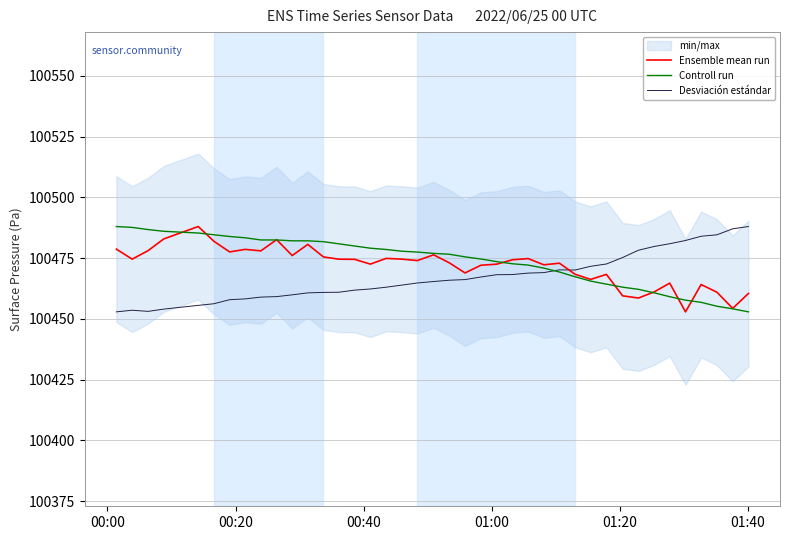

Reading right to left, list all the values displayed in this chart.

Ensemble mean run: 100460.4	100454.3	100460.9	100464.1	100452.9	100464.7	100461.1	100458.6	100459.4	100468.3	100466.2	100468.3	100472.9	100472.2	100474.8	100474.3	100472.5	100472.1	100468.9	100473.1	100476.3	100474.0	100474.6	100474.9	100472.5	100474.5	100474.5	100475.4	100480.6	100476.0	100482.6	100477.9	100478.6	100477.5	100481.9	100488.0	100482.9	100478.1	100474.6	100478.7
Controll run: 100452.9	100454.1	100455.2	100456.8	100457.7	100459.1	100460.7	100462.1	100463.0	100464.3	100465.5	100467.3	100469.3	100470.9	100472.1	100472.6	100473.5	100474.6	100475.5	100476.6	100476.9	100477.5	100477.8	100478.5	100479.1	100479.9	100480.8	100481.7	100482.1	100482.1	100482.4	100482.4	100483.3	100483.9	100484.6	100485.3	100486.0	100486.7	100487.6	100488.0
Desviación estándar: 100488.0	100487.0	100484.6	100484.0	100482.2	100480.9	100479.8	100478.2	100475.2	100472.6	100471.6	100470.1	100470.1	100469.0	100468.8	100468.2	100468.1	100467.2	100466.1	100465.9	100465.3	100464.7	100463.9	100463.0	100462.3	100461.8	100460.9	100460.9	100460.7	100459.9	100459.1	100458.9	100458.2	100457.9	100456.2	100455.5	100454.0	100453.1	100453.5	100452.9